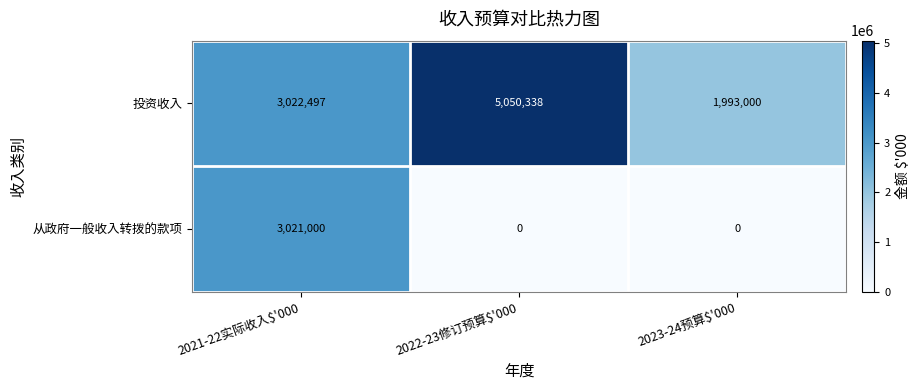

True or false: 投资收入 has a value of 2677908 at 2023-24预算$'000.

False